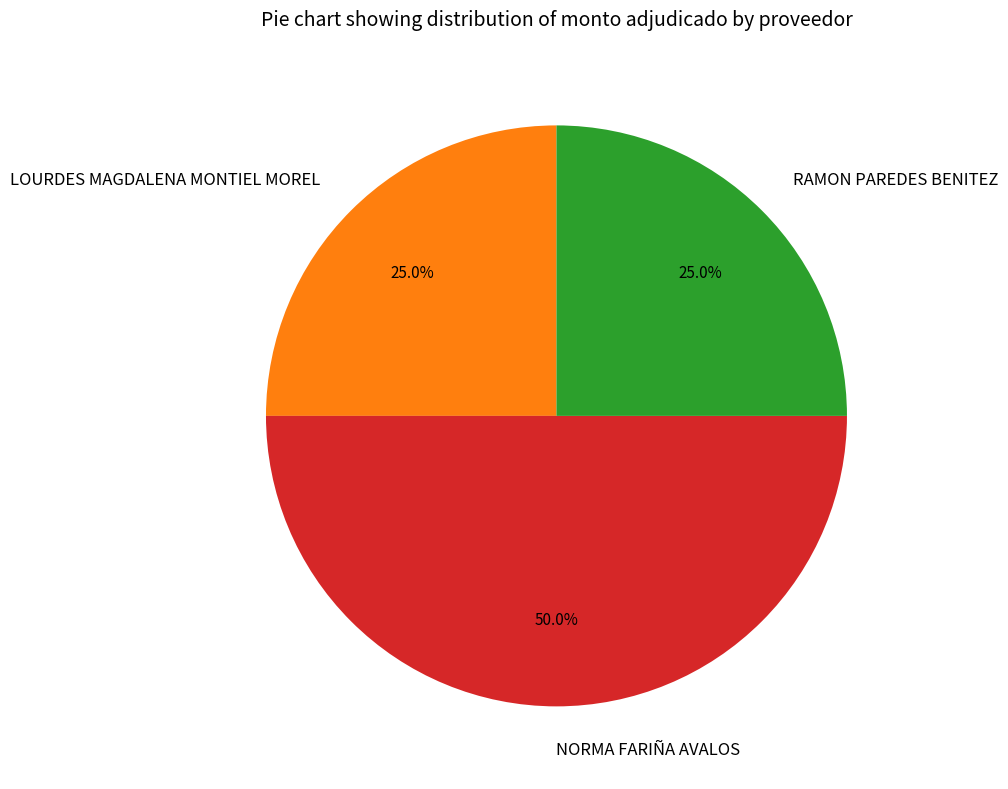

Is LOURDES MAGDALENA MONTIEL MOREL the majority of the pie?

No